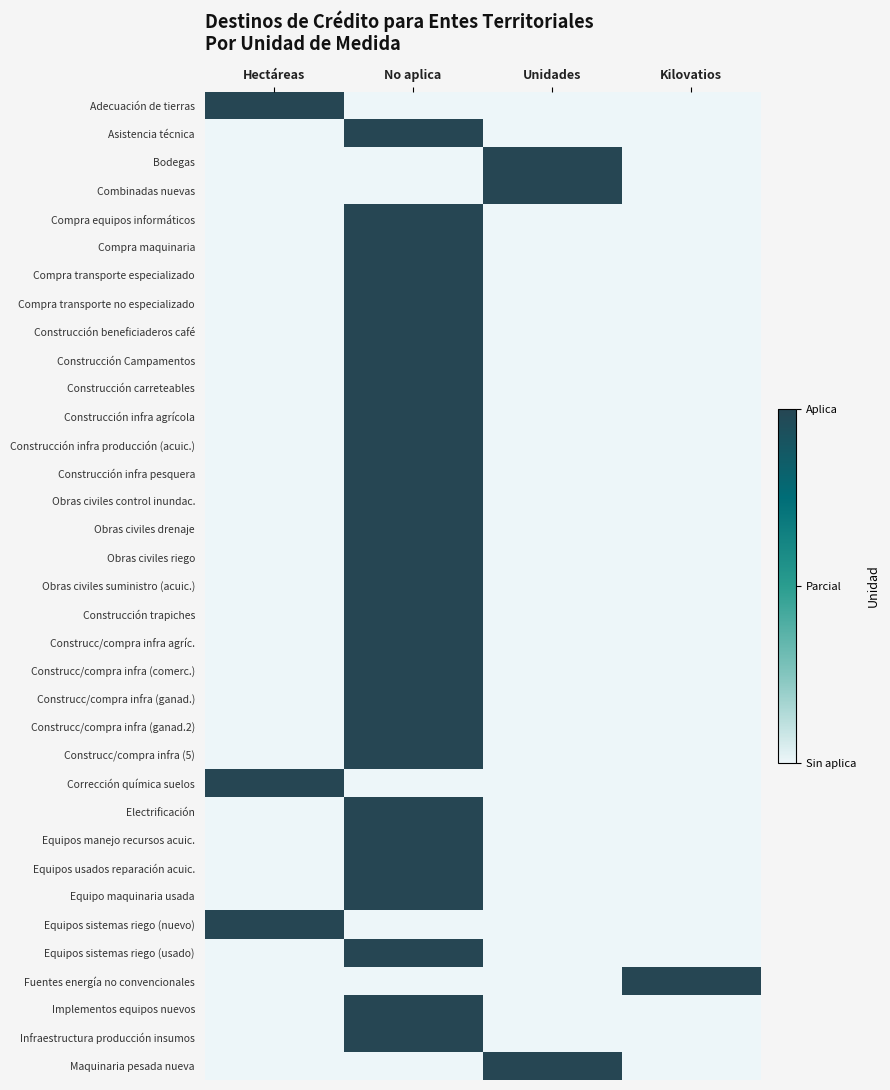

Reading right to left, transcribe all the data shown in this chart.

Adecuación de tierras: Kilovatios=0	Unidades=0	No aplica=0	Hectáreas=1
Asistencia técnica: Kilovatios=0	Unidades=0	No aplica=1	Hectáreas=0
Bodegas: Kilovatios=0	Unidades=1	No aplica=0	Hectáreas=0
Combinadas nuevas: Kilovatios=0	Unidades=1	No aplica=0	Hectáreas=0
Compra equipos informáticos: Kilovatios=0	Unidades=0	No aplica=1	Hectáreas=0
Compra maquinaria: Kilovatios=0	Unidades=0	No aplica=1	Hectáreas=0
Compra transporte especializado: Kilovatios=0	Unidades=0	No aplica=1	Hectáreas=0
Compra transporte no especializado: Kilovatios=0	Unidades=0	No aplica=1	Hectáreas=0
Construcción beneficiaderos café: Kilovatios=0	Unidades=0	No aplica=1	Hectáreas=0
Construcción Campamentos: Kilovatios=0	Unidades=0	No aplica=1	Hectáreas=0
Construcción carreteables: Kilovatios=0	Unidades=0	No aplica=1	Hectáreas=0
Construcción infra agrícola: Kilovatios=0	Unidades=0	No aplica=1	Hectáreas=0
Construcción infra producción (acuic.): Kilovatios=0	Unidades=0	No aplica=1	Hectáreas=0
Construcción infra pesquera: Kilovatios=0	Unidades=0	No aplica=1	Hectáreas=0
Obras civiles control inundac.: Kilovatios=0	Unidades=0	No aplica=1	Hectáreas=0
Obras civiles drenaje: Kilovatios=0	Unidades=0	No aplica=1	Hectáreas=0
Obras civiles riego: Kilovatios=0	Unidades=0	No aplica=1	Hectáreas=0
Obras civiles suministro (acuic.): Kilovatios=0	Unidades=0	No aplica=1	Hectáreas=0
Construcción trapiches: Kilovatios=0	Unidades=0	No aplica=1	Hectáreas=0
Construcc/compra infra agríc.: Kilovatios=0	Unidades=0	No aplica=1	Hectáreas=0
Construcc/compra infra (comerc.): Kilovatios=0	Unidades=0	No aplica=1	Hectáreas=0
Construcc/compra infra (ganad.): Kilovatios=0	Unidades=0	No aplica=1	Hectáreas=0
Construcc/compra infra (ganad.2): Kilovatios=0	Unidades=0	No aplica=1	Hectáreas=0
Construcc/compra infra (5): Kilovatios=0	Unidades=0	No aplica=1	Hectáreas=0
Corrección química suelos: Kilovatios=0	Unidades=0	No aplica=0	Hectáreas=1
Electrificación: Kilovatios=0	Unidades=0	No aplica=1	Hectáreas=0
Equipos manejo recursos acuic.: Kilovatios=0	Unidades=0	No aplica=1	Hectáreas=0
Equipos usados reparación acuic.: Kilovatios=0	Unidades=0	No aplica=1	Hectáreas=0
Equipo maquinaria usada: Kilovatios=0	Unidades=0	No aplica=1	Hectáreas=0
Equipos sistemas riego (nuevo): Kilovatios=0	Unidades=0	No aplica=0	Hectáreas=1
Equipos sistemas riego (usado): Kilovatios=0	Unidades=0	No aplica=1	Hectáreas=0
Fuentes energía no convencionales: Kilovatios=1	Unidades=0	No aplica=0	Hectáreas=0
Implementos equipos nuevos: Kilovatios=0	Unidades=0	No aplica=1	Hectáreas=0
Infraestructura producción insumos: Kilovatios=0	Unidades=0	No aplica=1	Hectáreas=0
Maquinaria pesada nueva: Kilovatios=0	Unidades=1	No aplica=0	Hectáreas=0